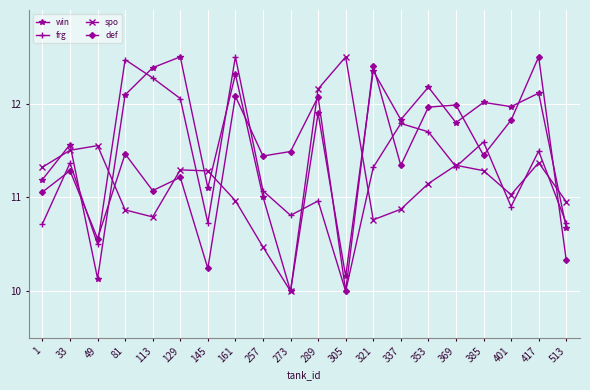

Does the chart display data point markers on the line(s)?

Yes